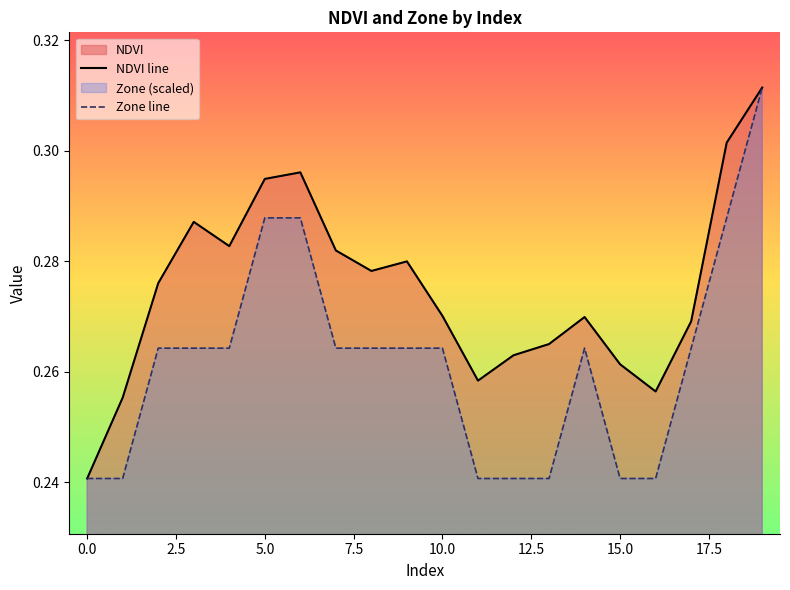

What is the smallest value displayed?

0.2